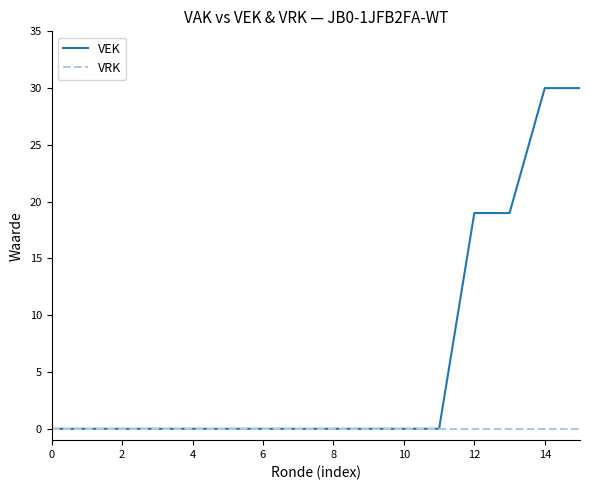

How many lines are shown in the chart?

2